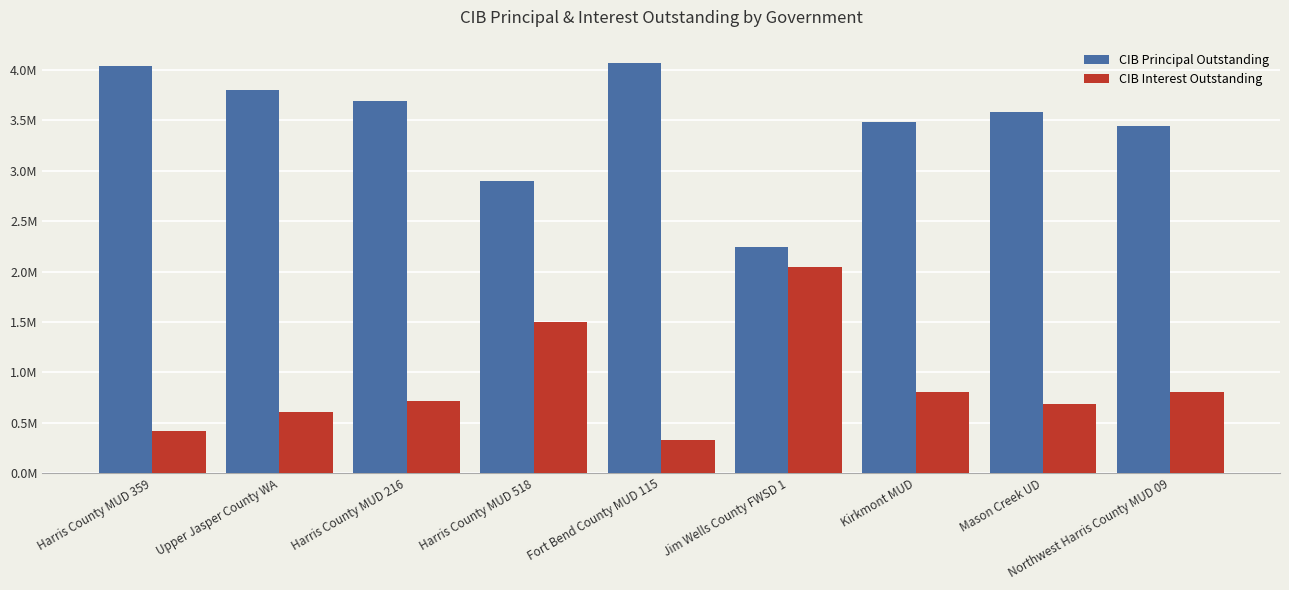

Is it true that CIB Principal Outstanding equals 2248000.0 at Jim Wells County FWSD 1?

True